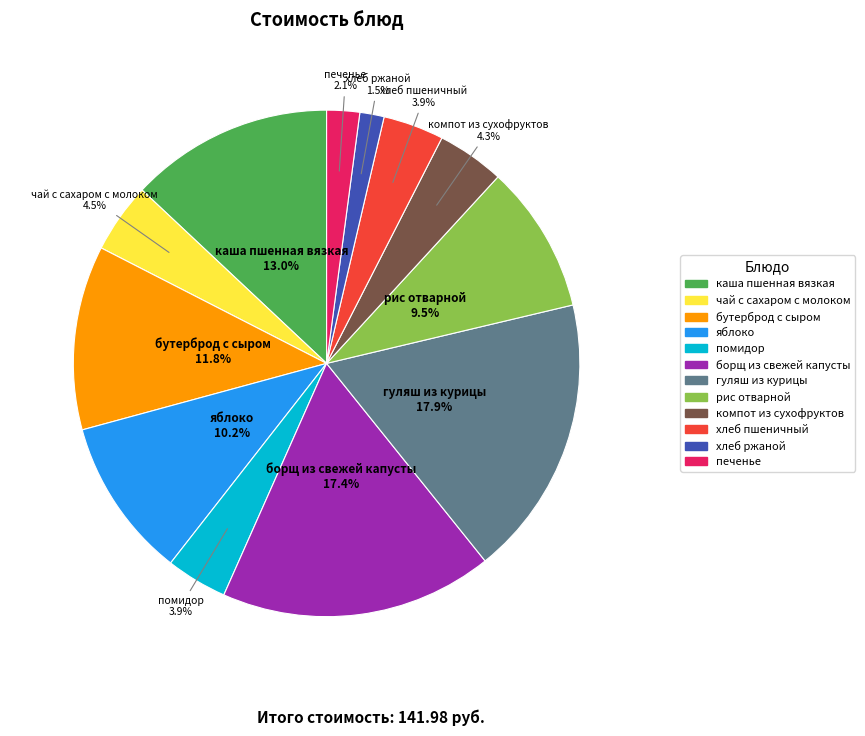

To the nearest percent, what is the difference between the largest and smallest slice percentages?

16%